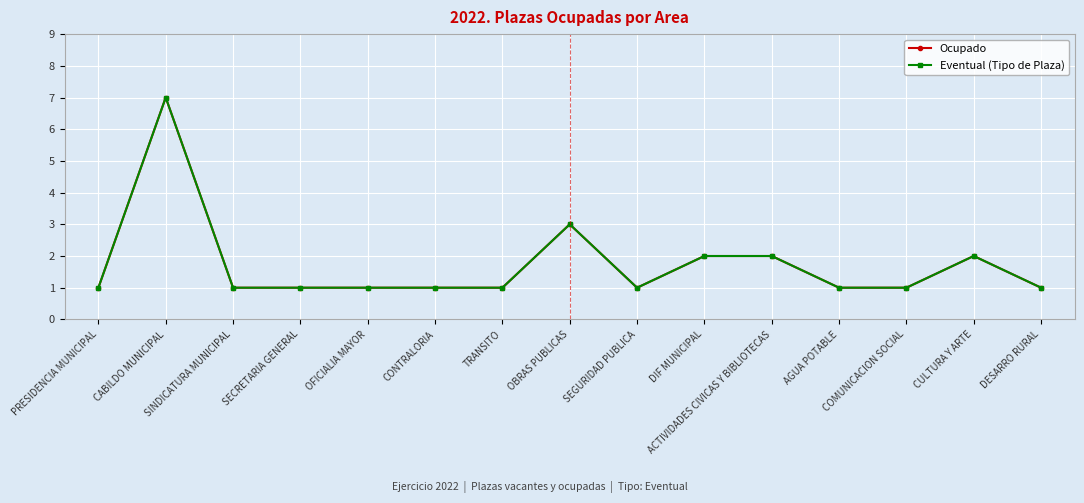

True or false: Eventual (Tipo de Plaza) and Ocupado cross at least once.

False